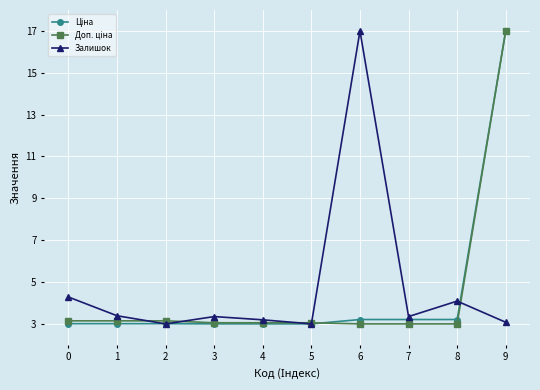

Which series has the largest total across all categories?

Залишок